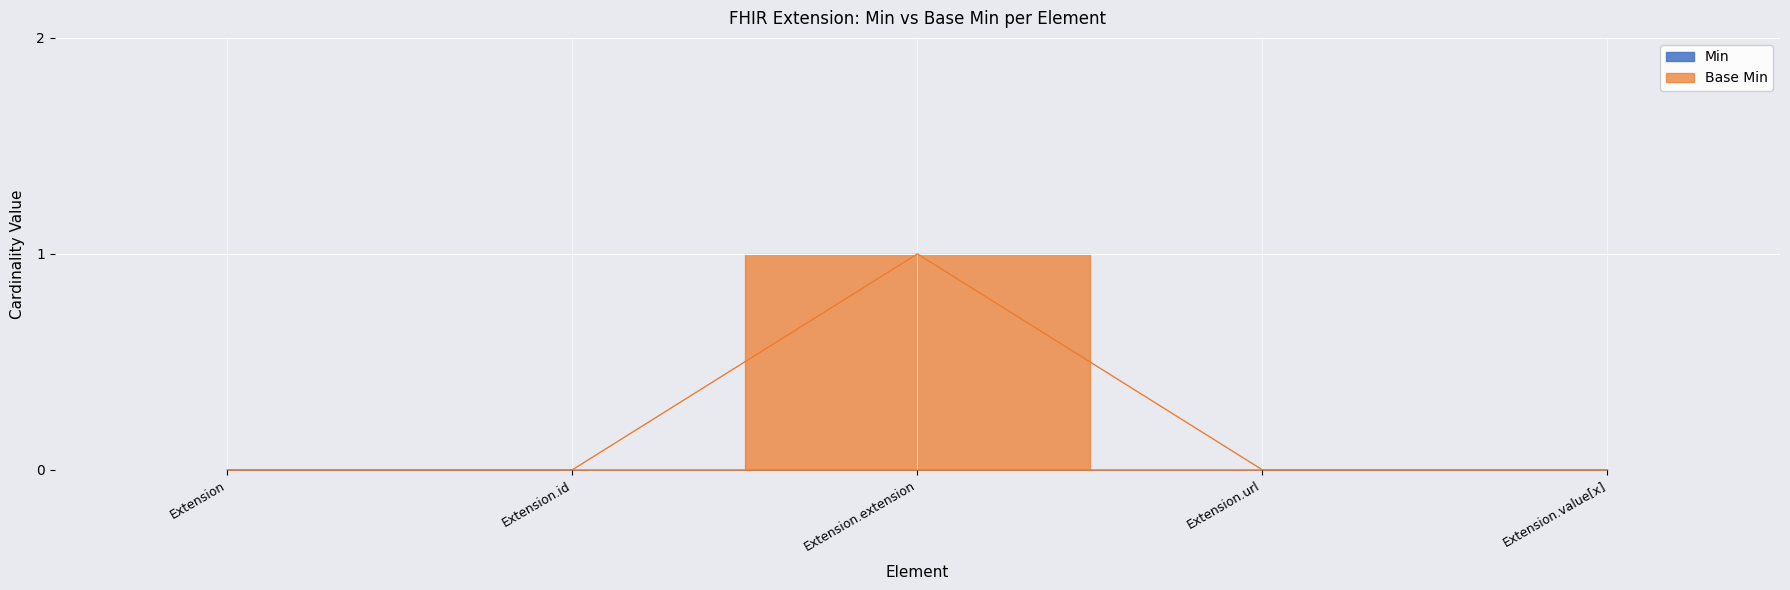

How many lines are shown in the chart?

1